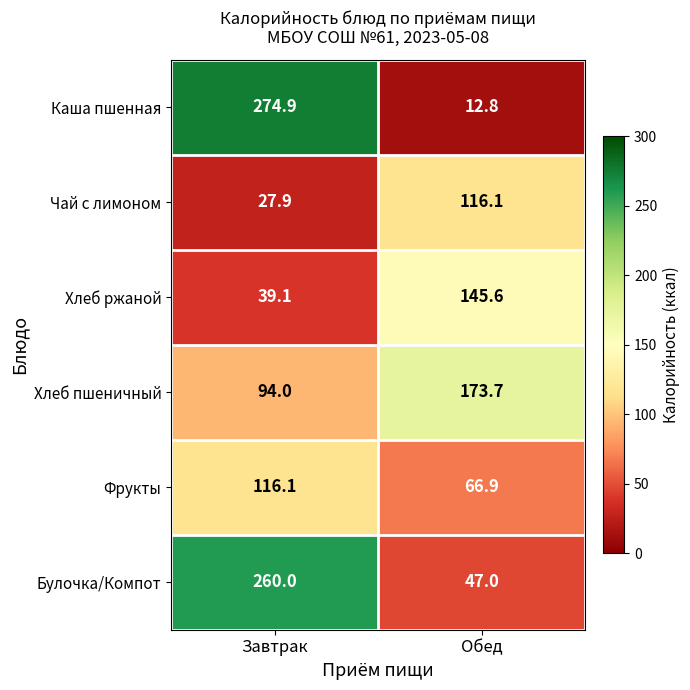

What is the sum of the Фрукты values at Обед and Завтрак?

183.0